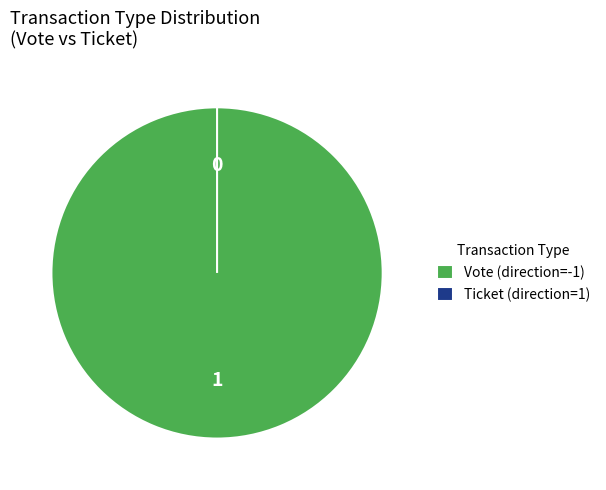

To the nearest percent, what is the difference between the largest and smallest slice percentages?

100%